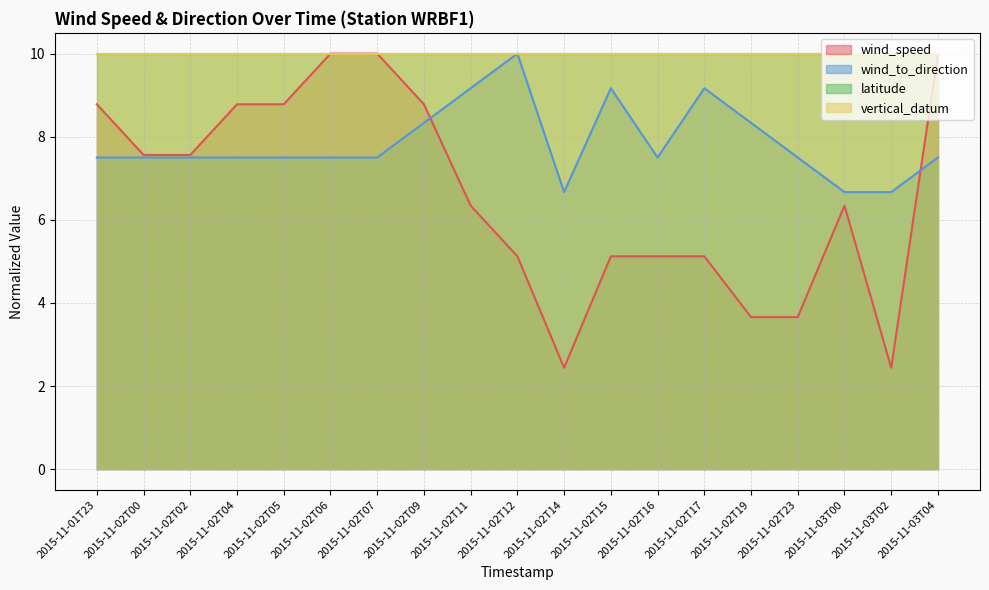

At how many categories does at least one series exceed 3?

19